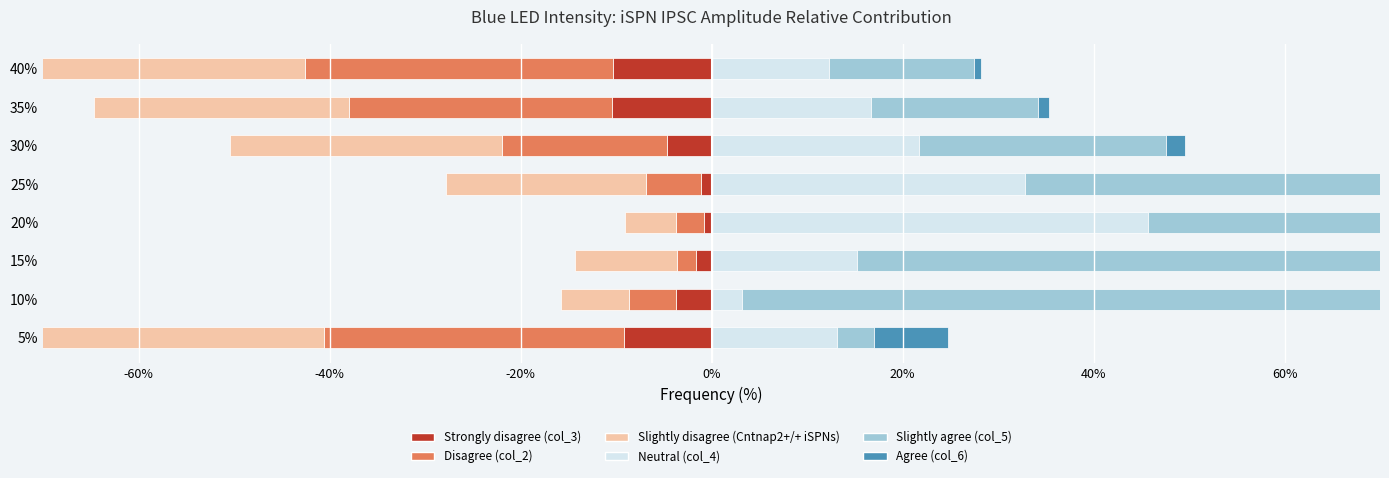

Rank the series at 15% from lowest to highest value.

Cntnap2+/+ iSPNs, col_2, col_3, col_6, col_4, col_5